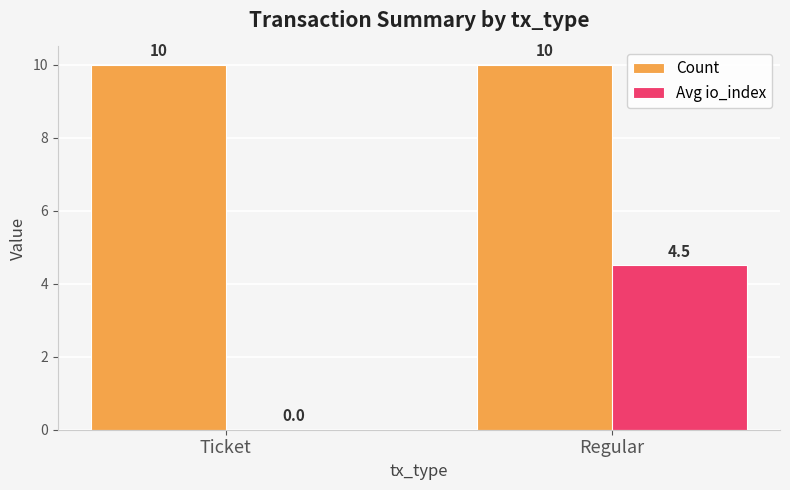

The value of Avg io_index at Ticket is 0.0. True or false?

True